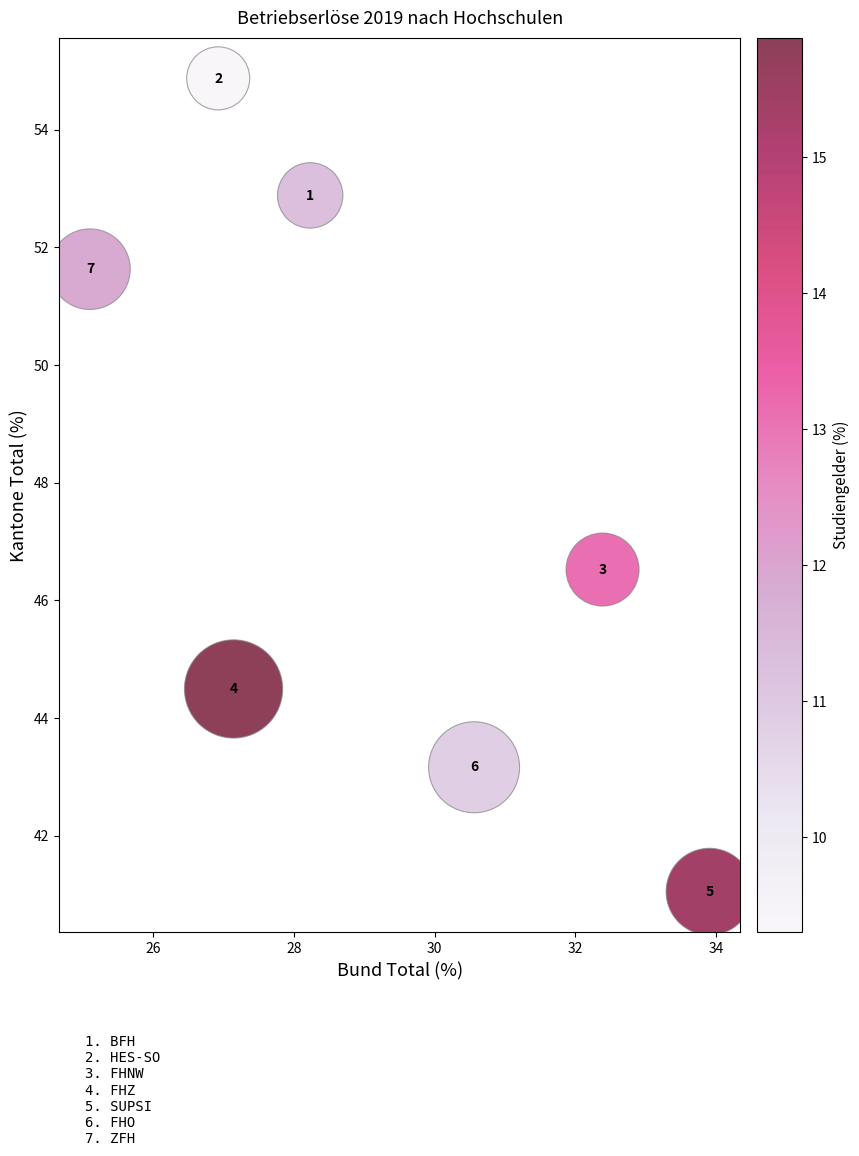

What is the range of Y values (max minus min)?

13.8